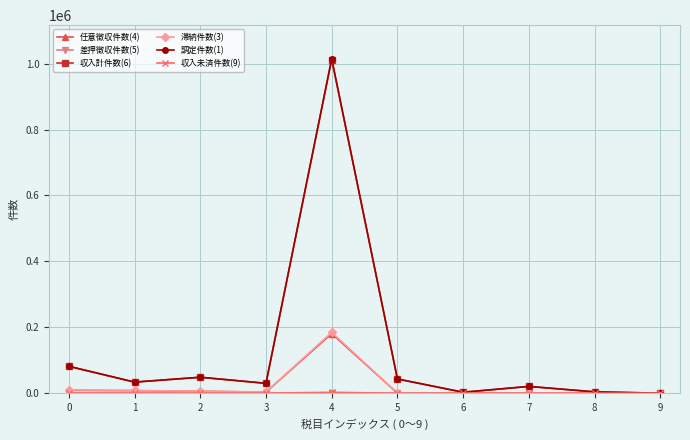

What is the spread (max minus min) of values at 3?

30107